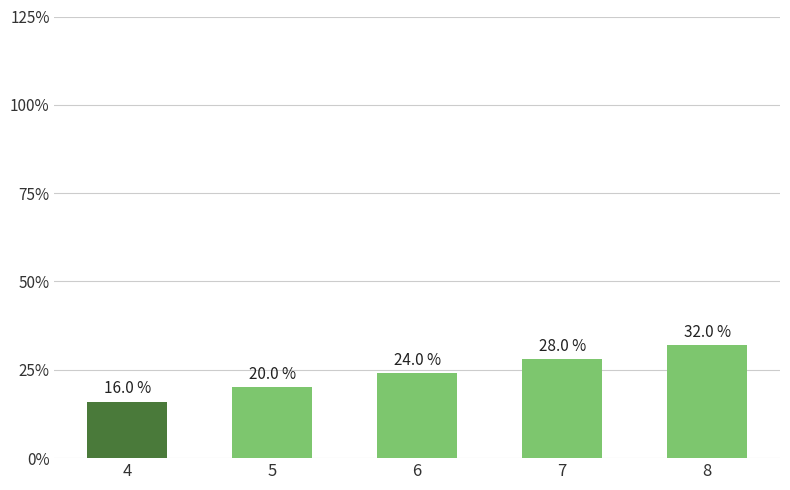

What is the difference between the second highest and second lowest values?

8.0